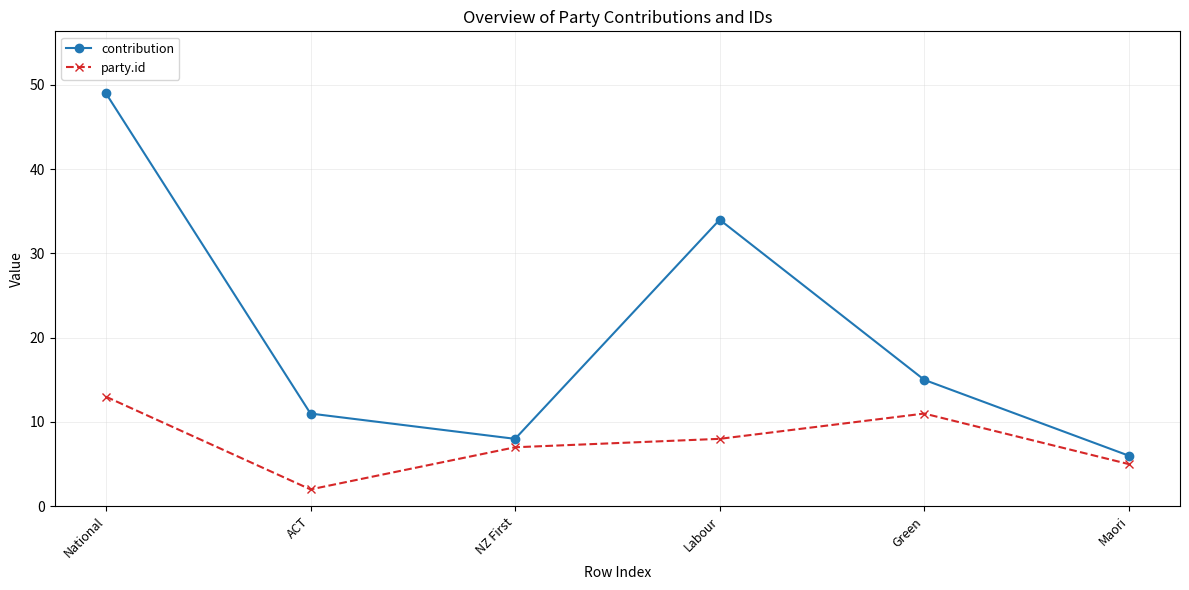

Where does the party.id series first go above 8?

National